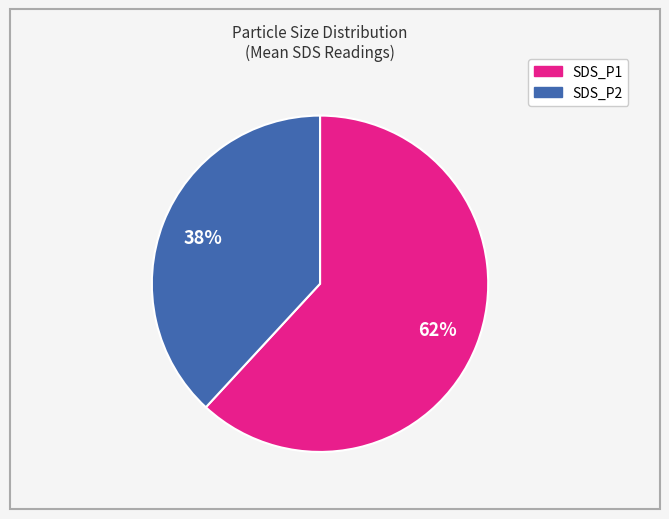

Rank the categories by value from lowest to highest.

SDS_P2, SDS_P1